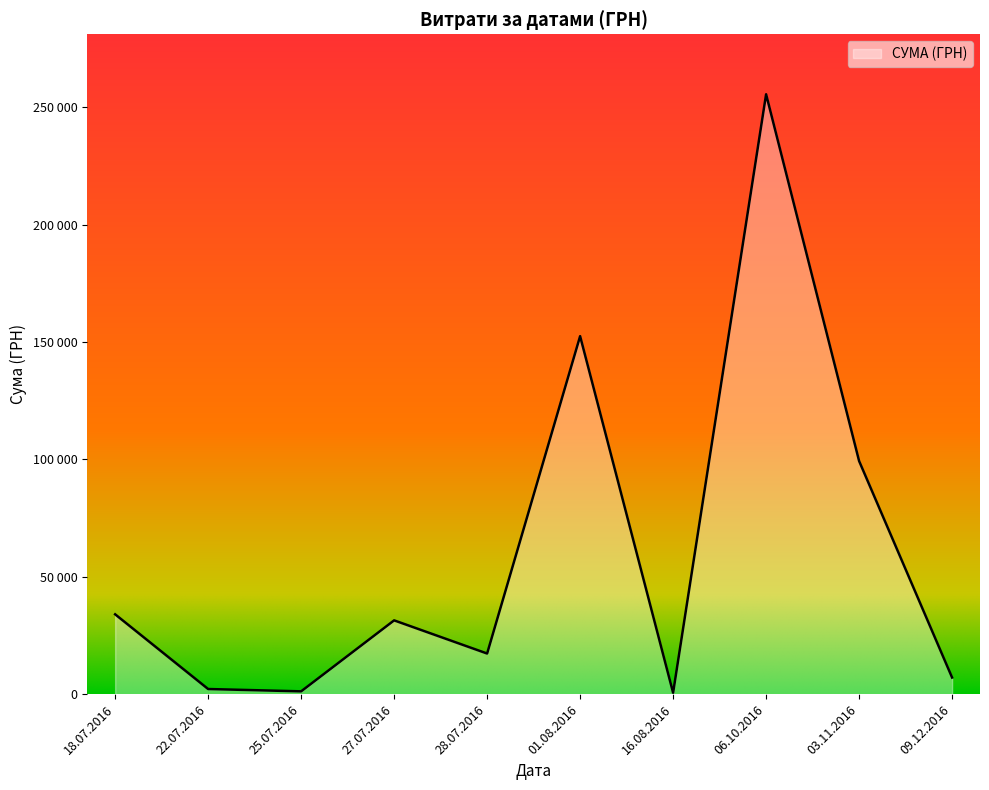

True or false: the data shows 2188.9 at 22.07.2016.

True